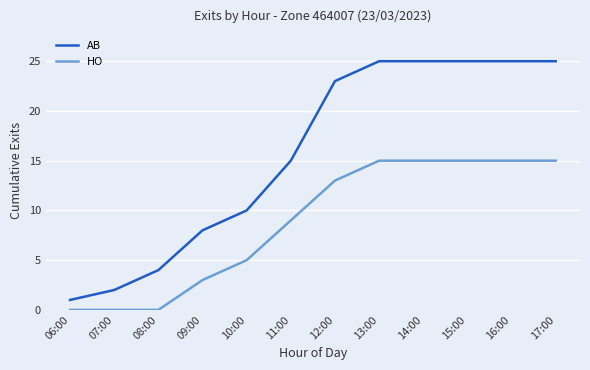

Count the number of data series in this chart.

2